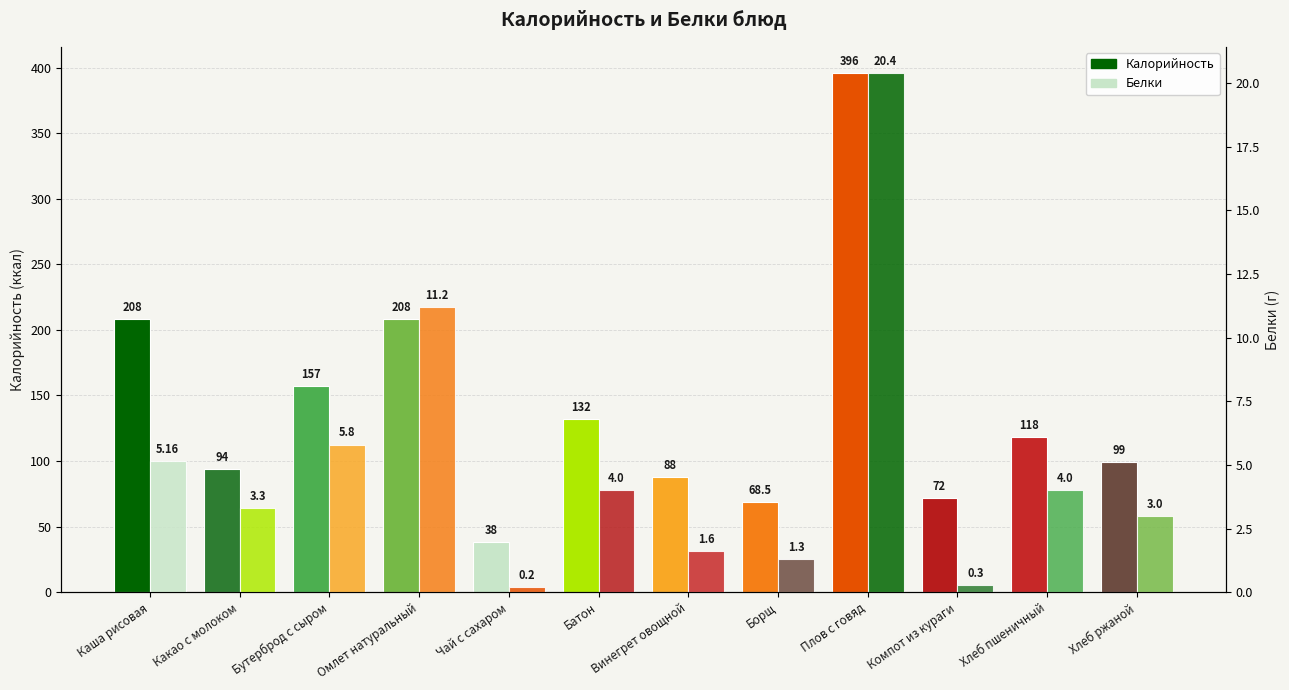

How many data points in Белки are less than 4?

6